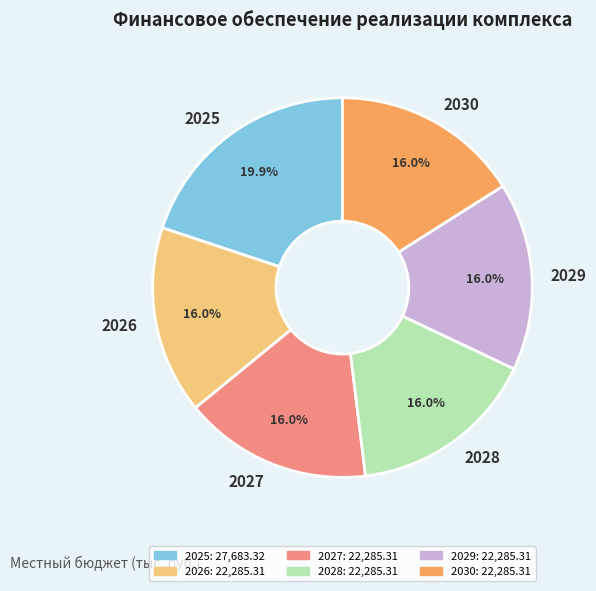

Is there any slice that represents more than half of the pie?

No